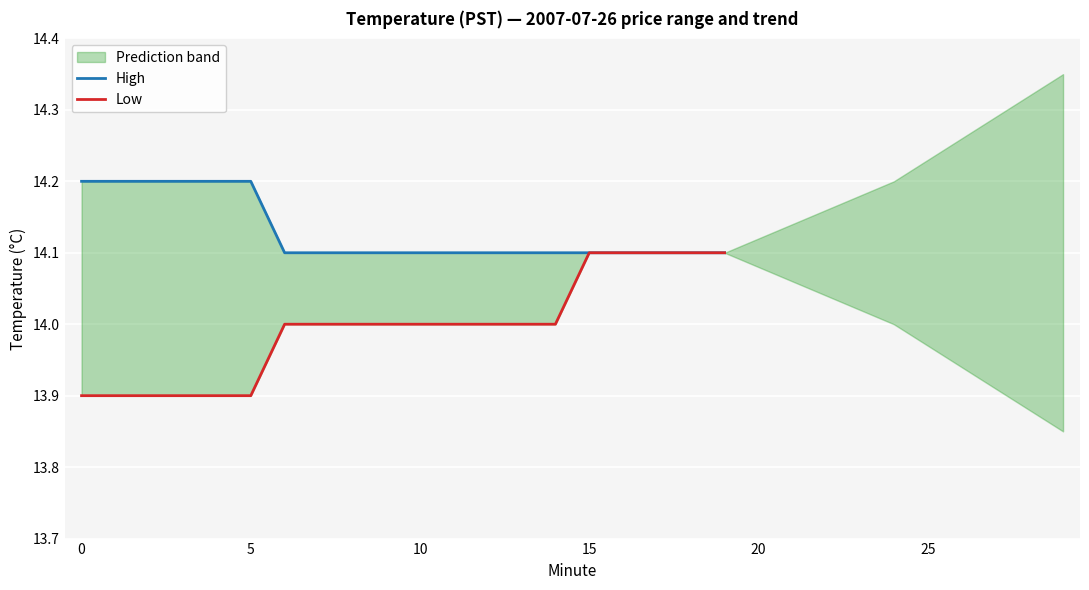

Which series has the largest total across all categories?

High